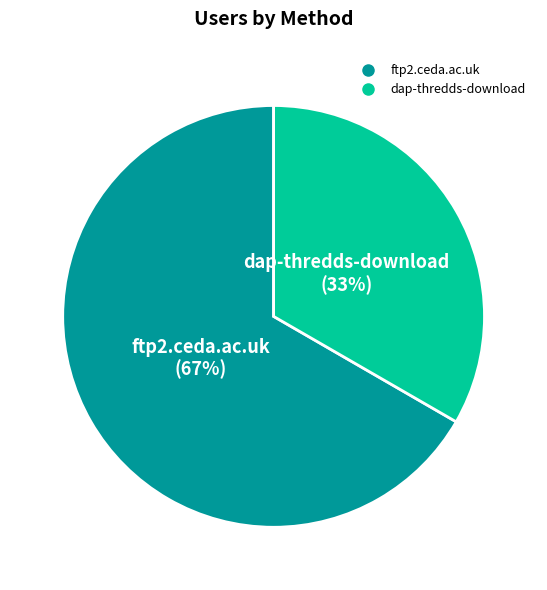

Rank the categories by value from highest to lowest.

ftp2.ceda.ac.uk, dap-thredds-download